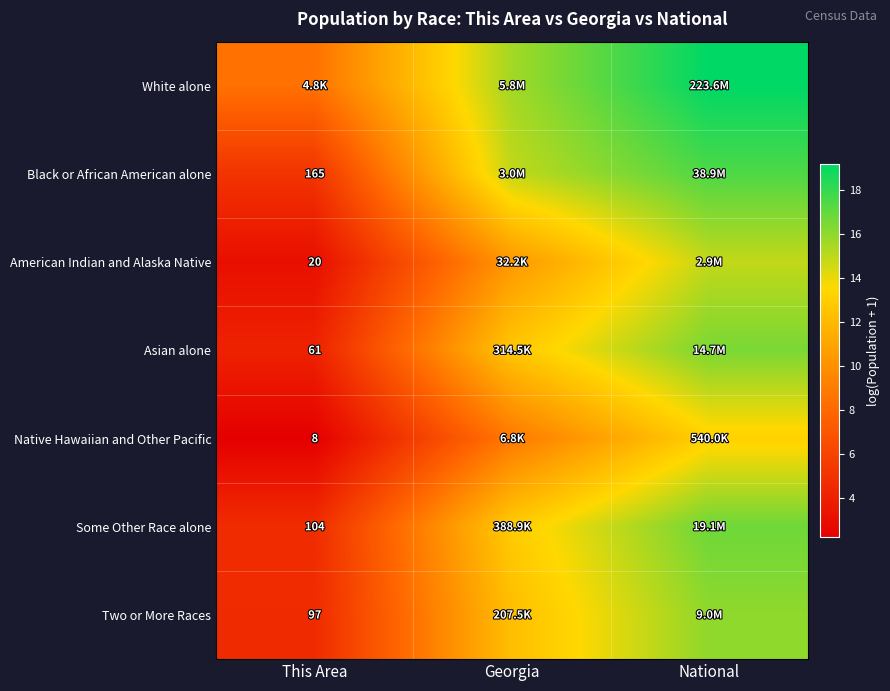

Is the value of Some Other Race alone at This Area greater than the value of Native Hawaiian and Other Pacific at This Area?

Yes